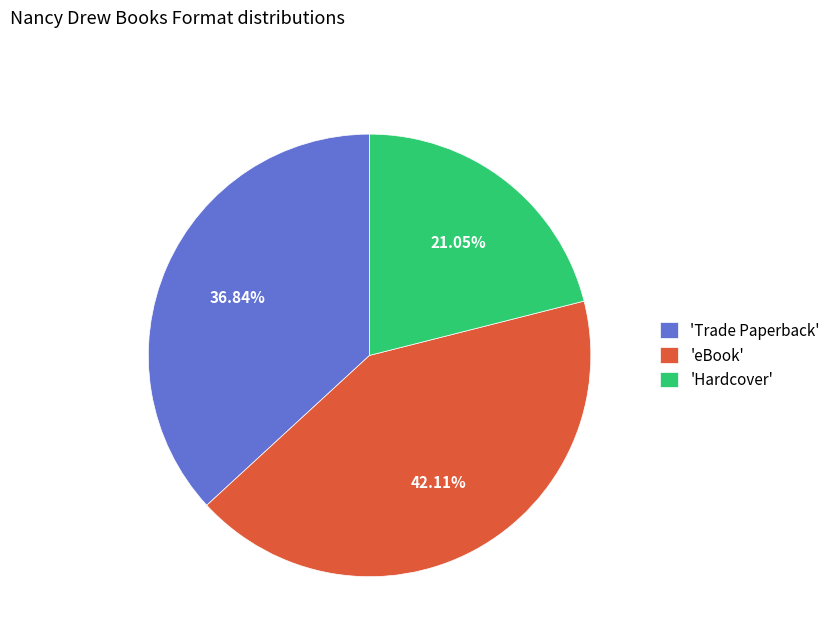

Which has a higher value, 'eBook' or 'Hardcover'?

'eBook'